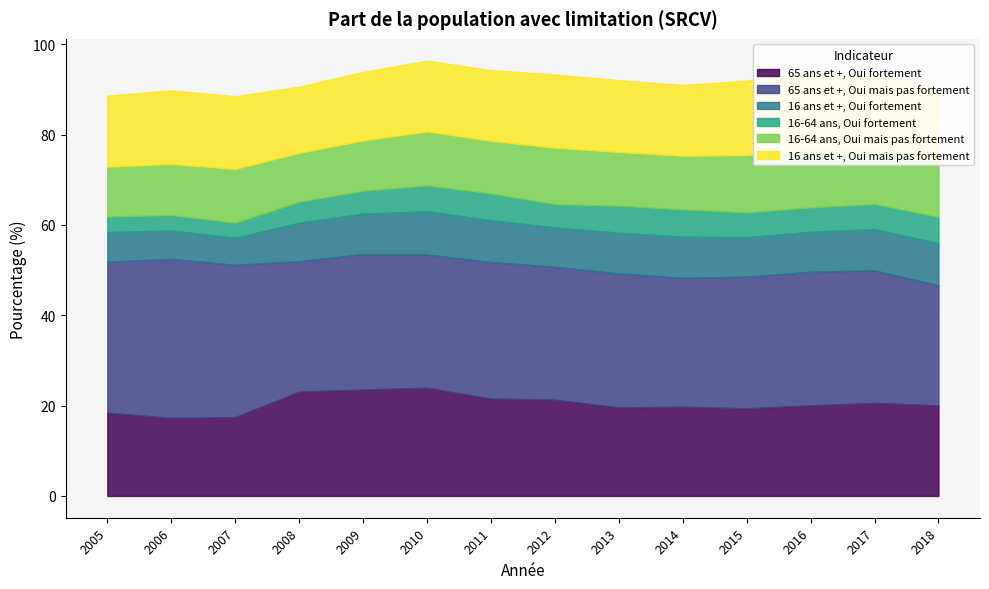

Which series has the widest spread of values?

65 ans et +, Oui mais pas fortement